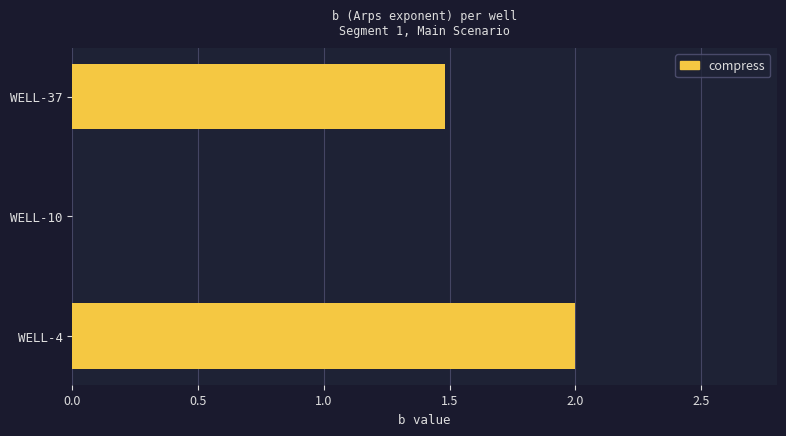

Are the bars grouped side by side (vs. stacked)?

No